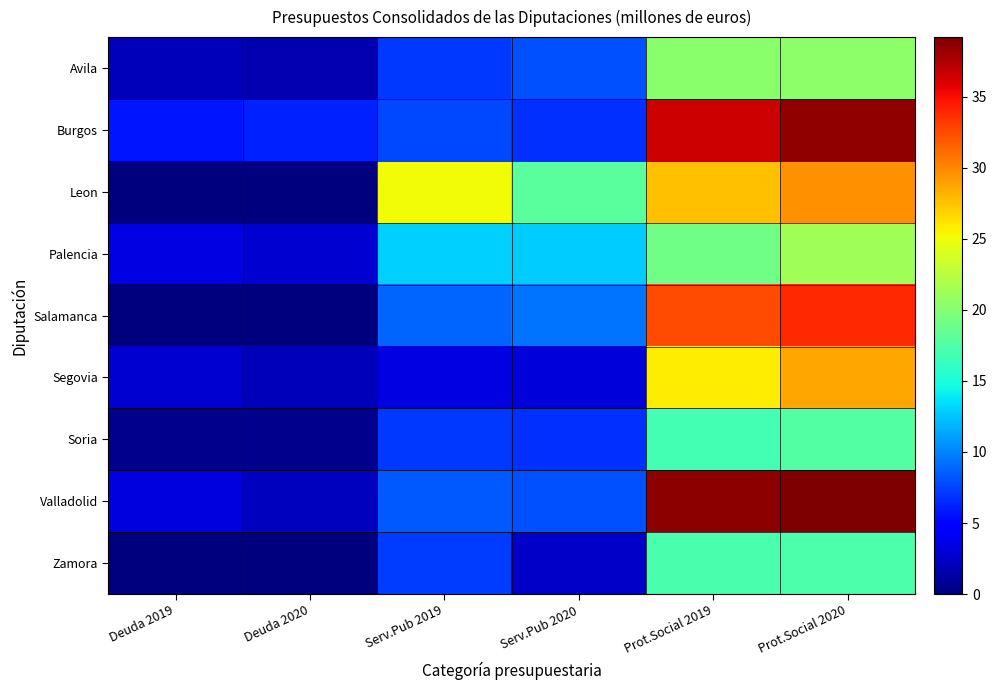

Which series has the largest range (max minus min)?

Valladolid